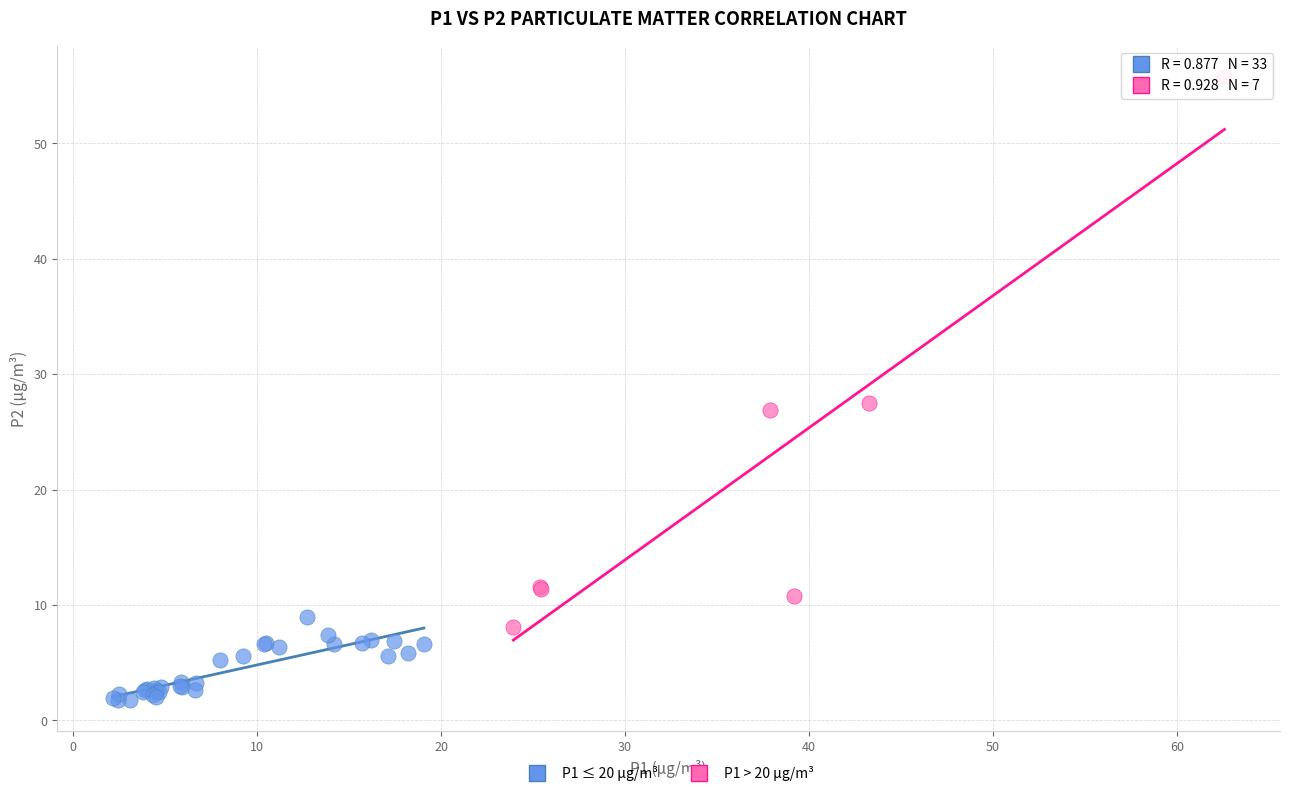

What are all the series names shown in the legend?

P1 ≤ 20 µg/m³, P1 > 20 µg/m³